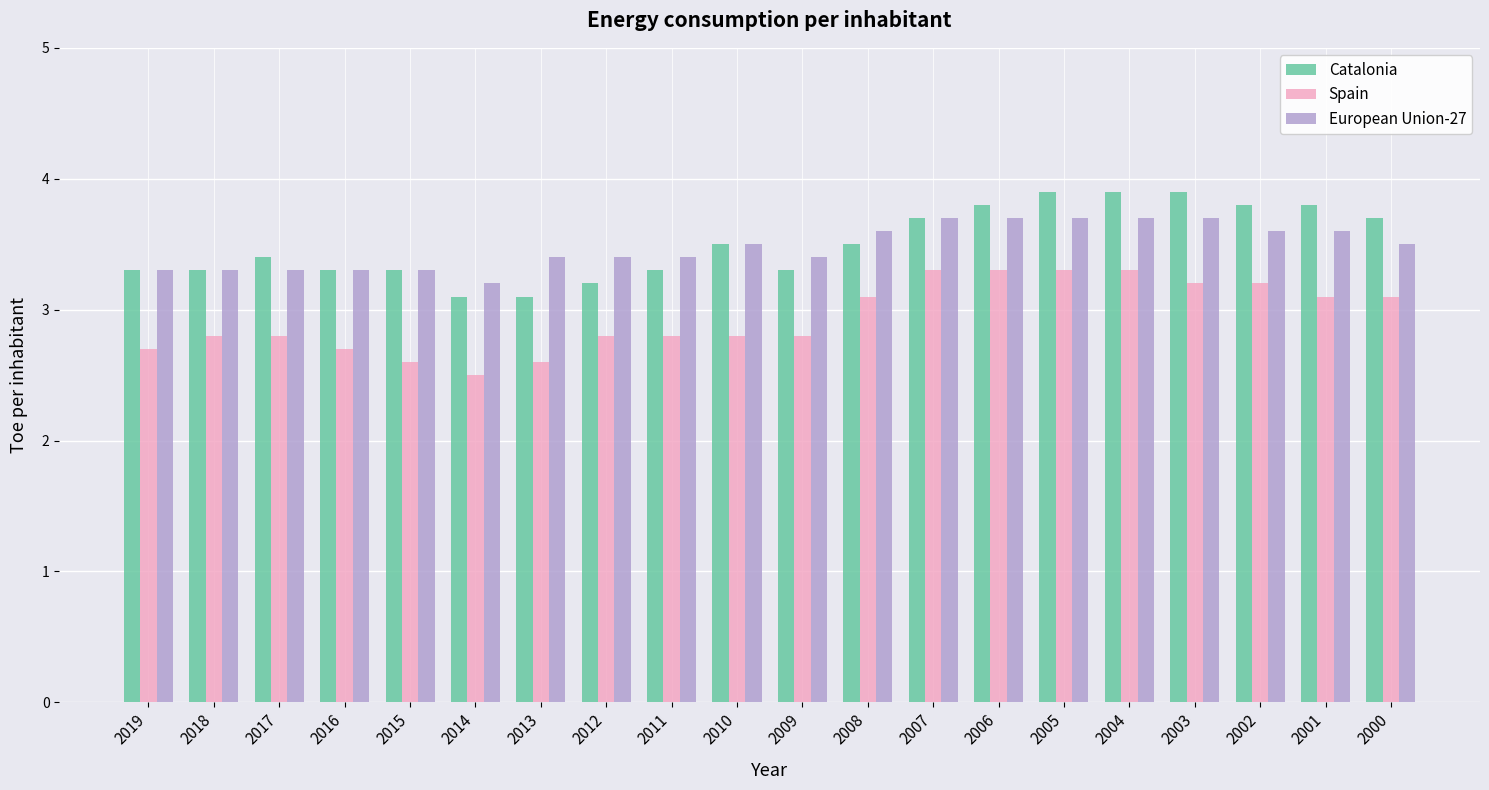

Is it true that European Union-27 equals 1.1 at 2006?

False